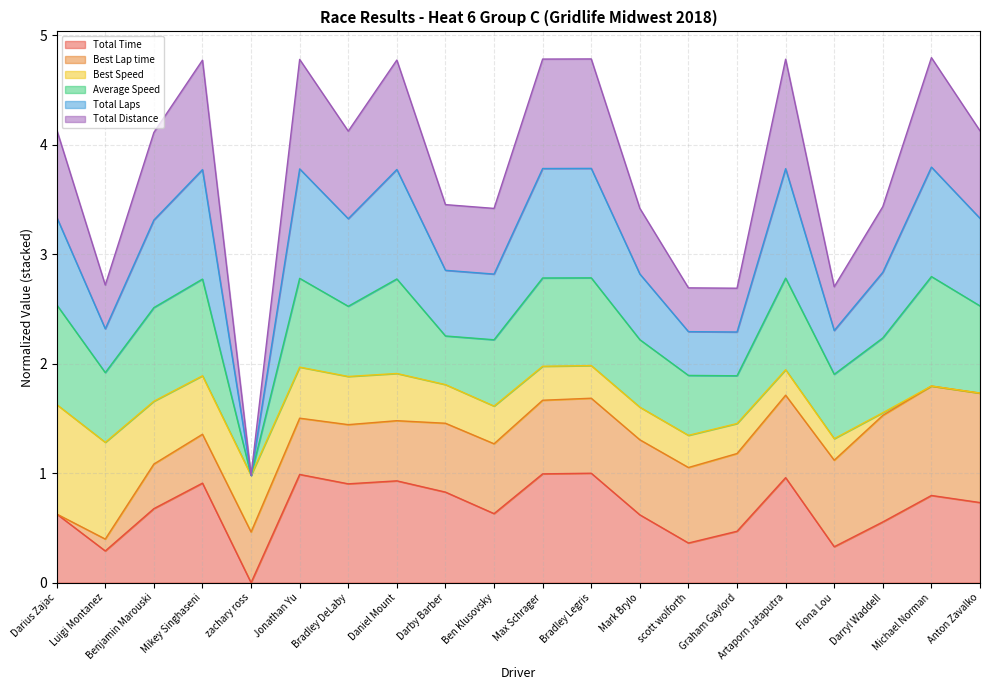

Which label corresponds to the largest value in the chart?

Michael Norman